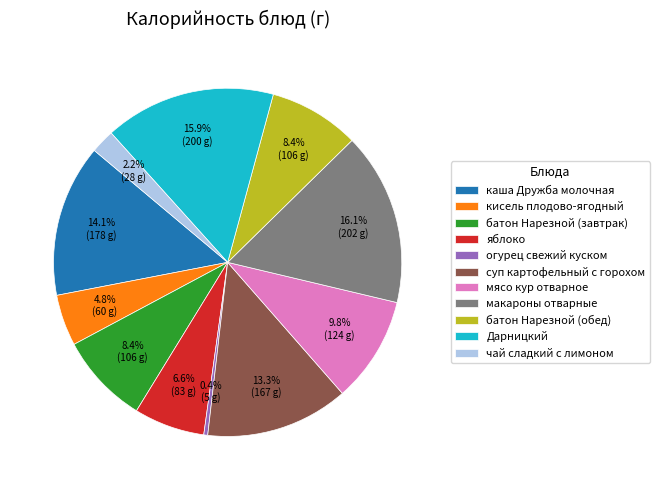

Which has a higher value, батон Нарезной (завтрак) or яблоко?

батон Нарезной (завтрак)